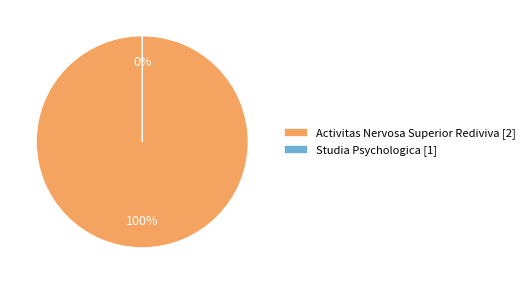

Between Activitas Nervosa Superior Rediviva [2] and Studia Psychologica [1], which is larger?

Activitas Nervosa Superior Rediviva [2]